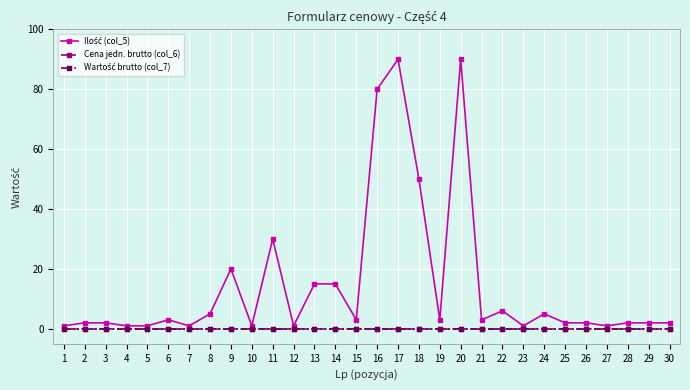

Does the chart have visible grid lines?

Yes